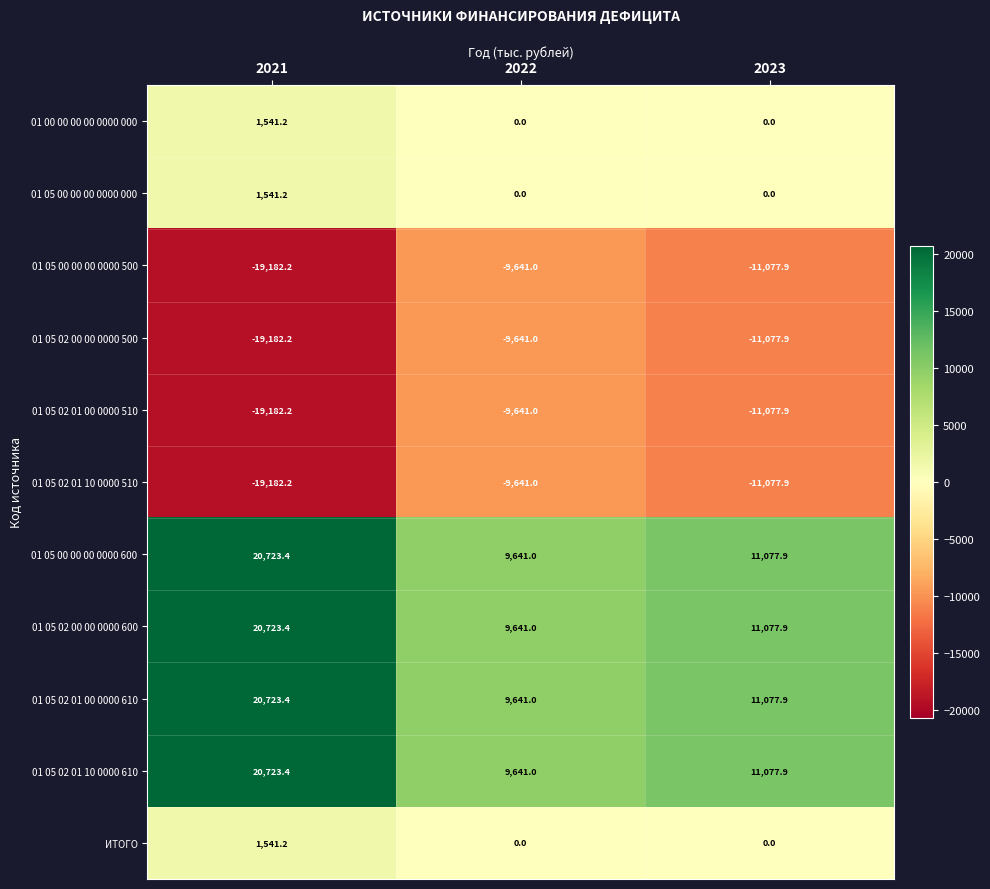

Is the value of 01 05 02 00 00 0000 500 at 2022 greater than the value of 01 05 02 01 00 0000 610 at 2021?

No